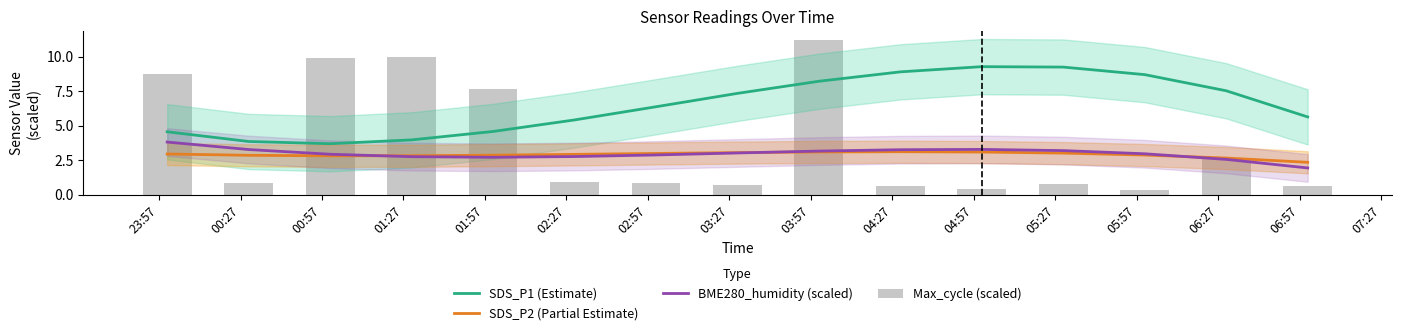

What is the label of the 7th bar from the right?

03:57